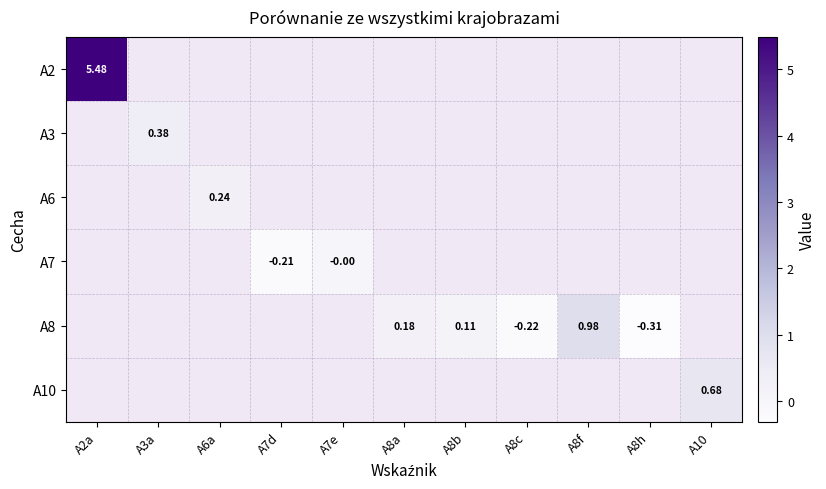

Which series has the largest range (max minus min)?

A2